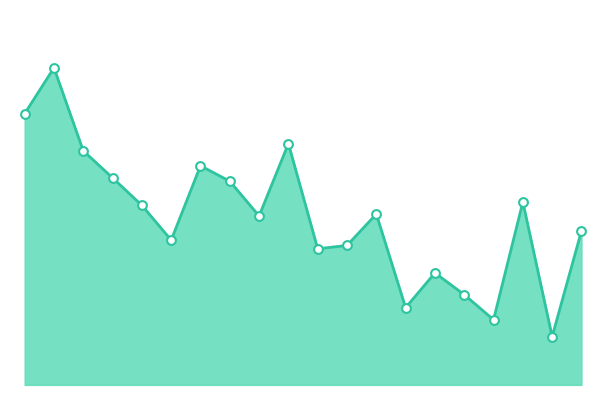

Does the chart have visible grid lines?

No